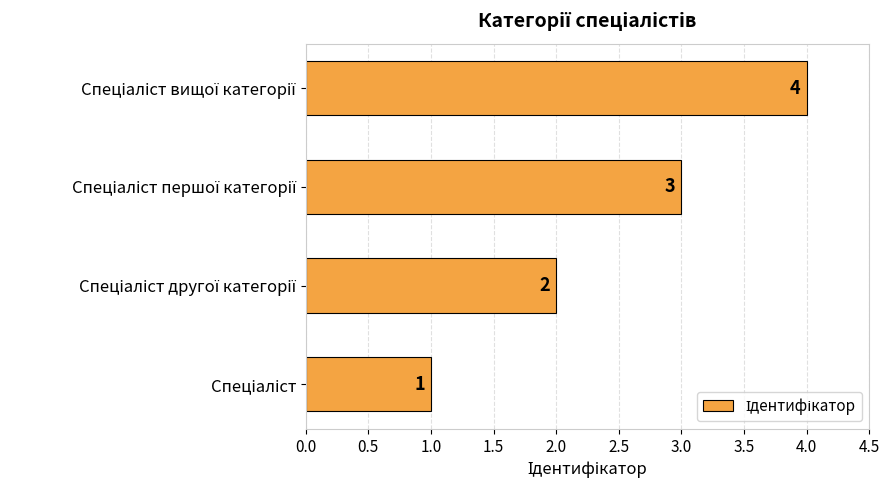

What is the difference between the maximum and minimum values?

3